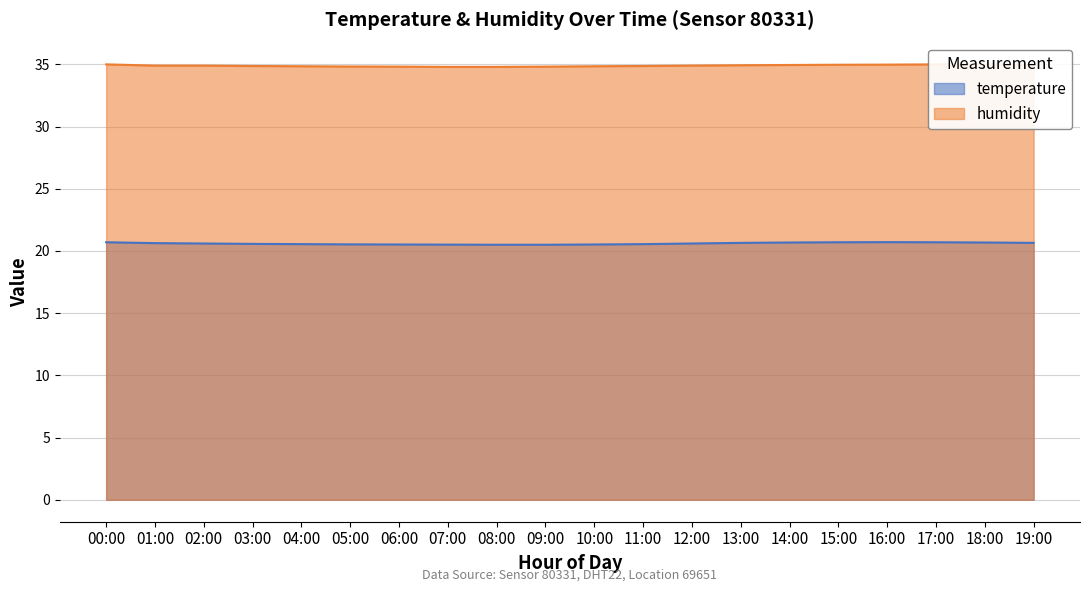

What is the label of the 1st point from the left?

00:00